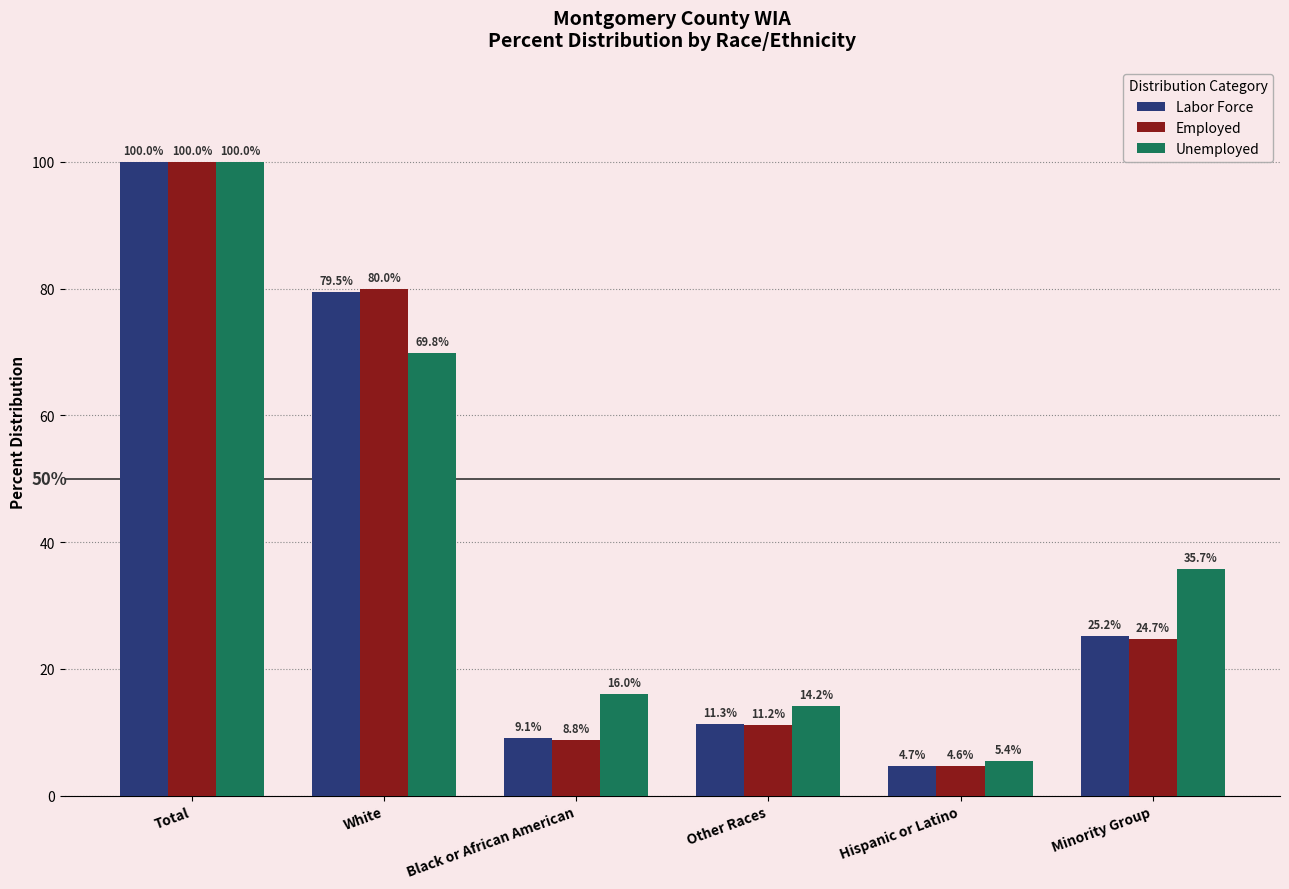

Is the value of Labor Force at White greater than the value of Unemployed at Total?

No